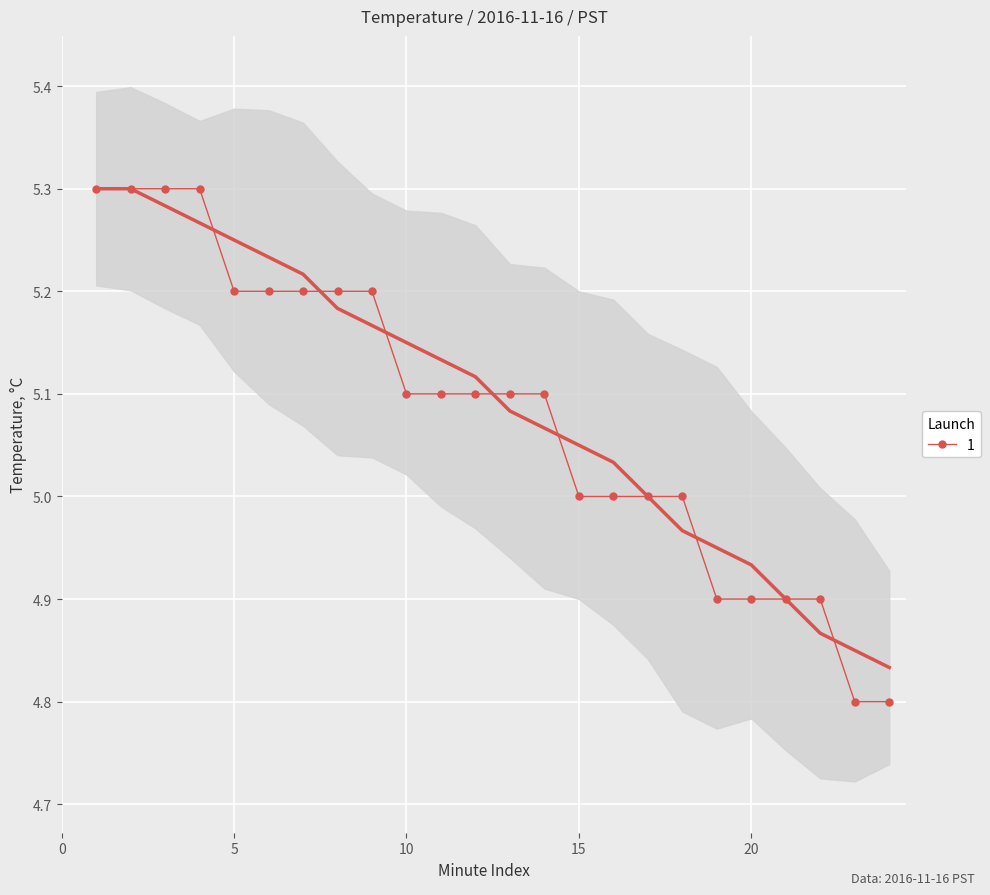

True or false: the data has more than 0 interior local peaks.

False